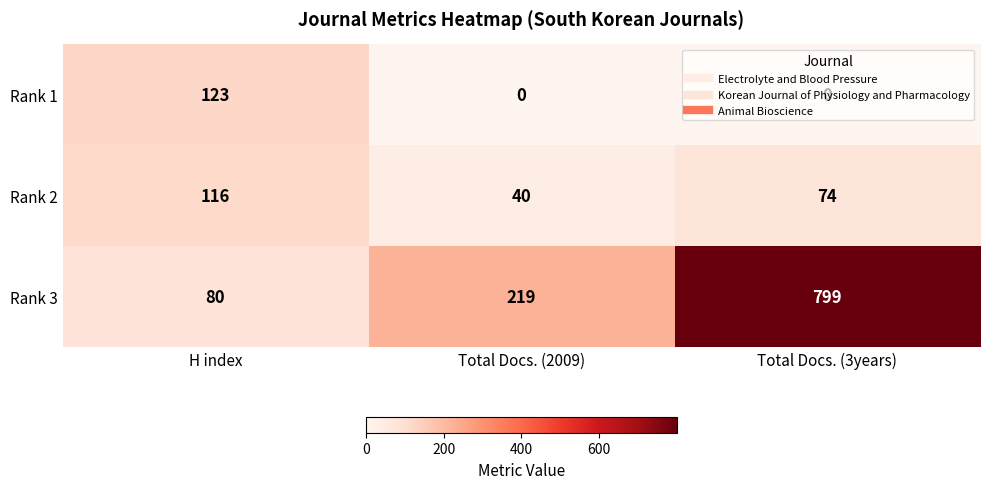

At which category is the sum across all series the highest?

Total Docs. (3years)